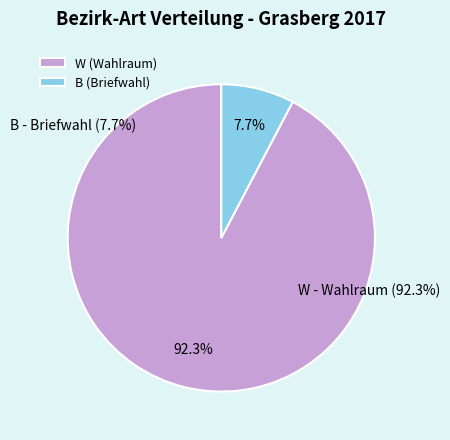

Is the sum of B and W greater than half?

Yes